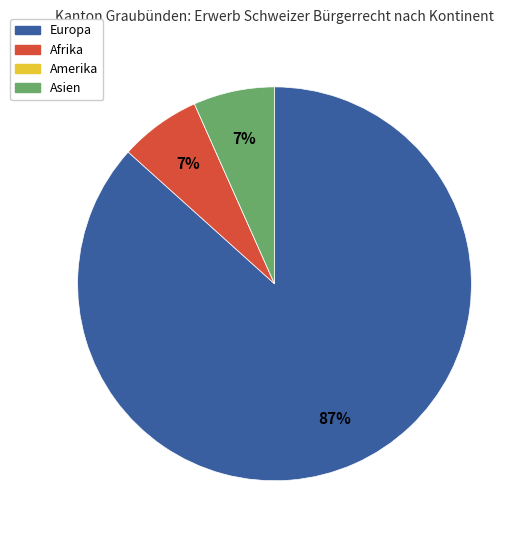

Which slice is the largest?

Europa